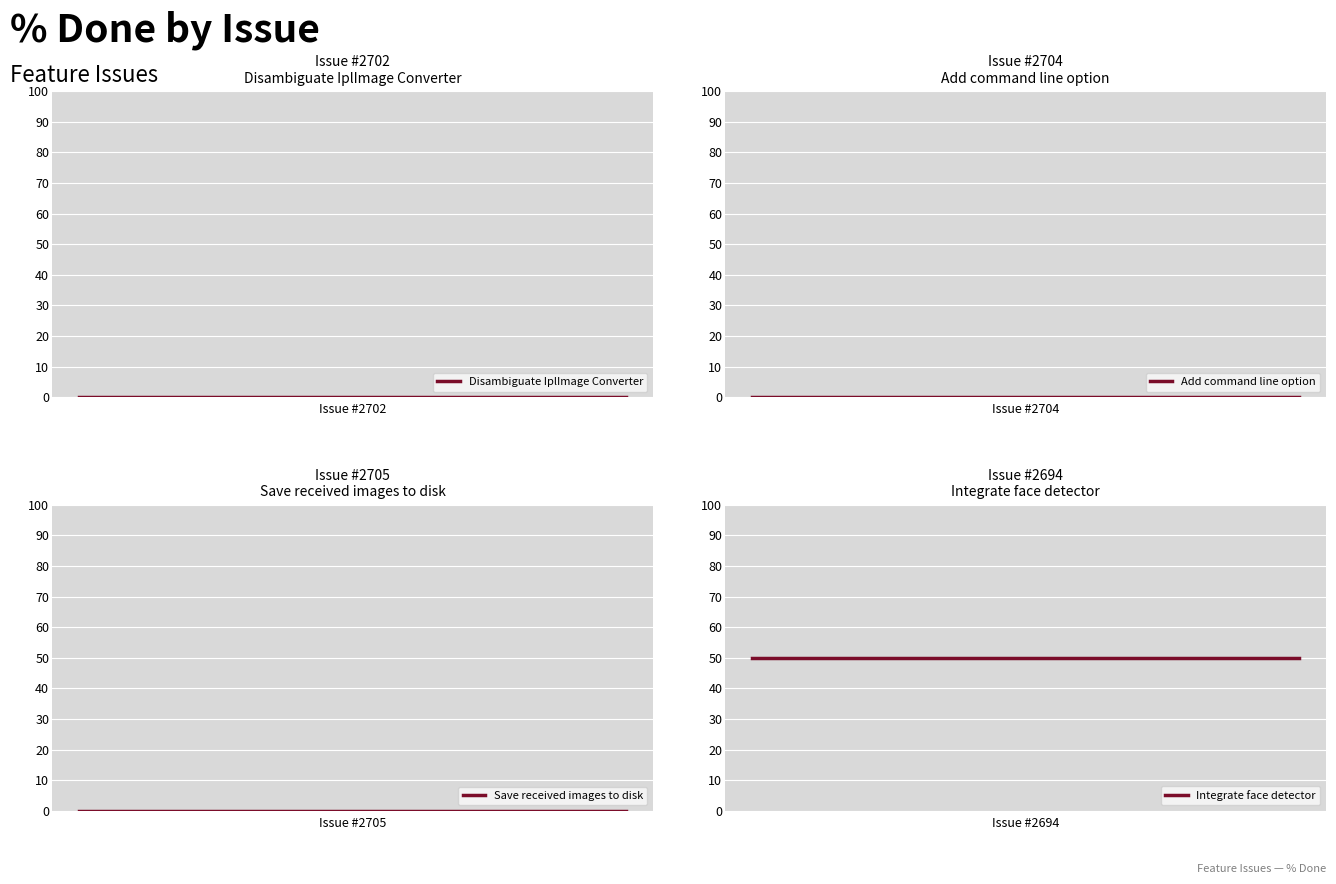

At how many categories does at least one series exceed 46?

10